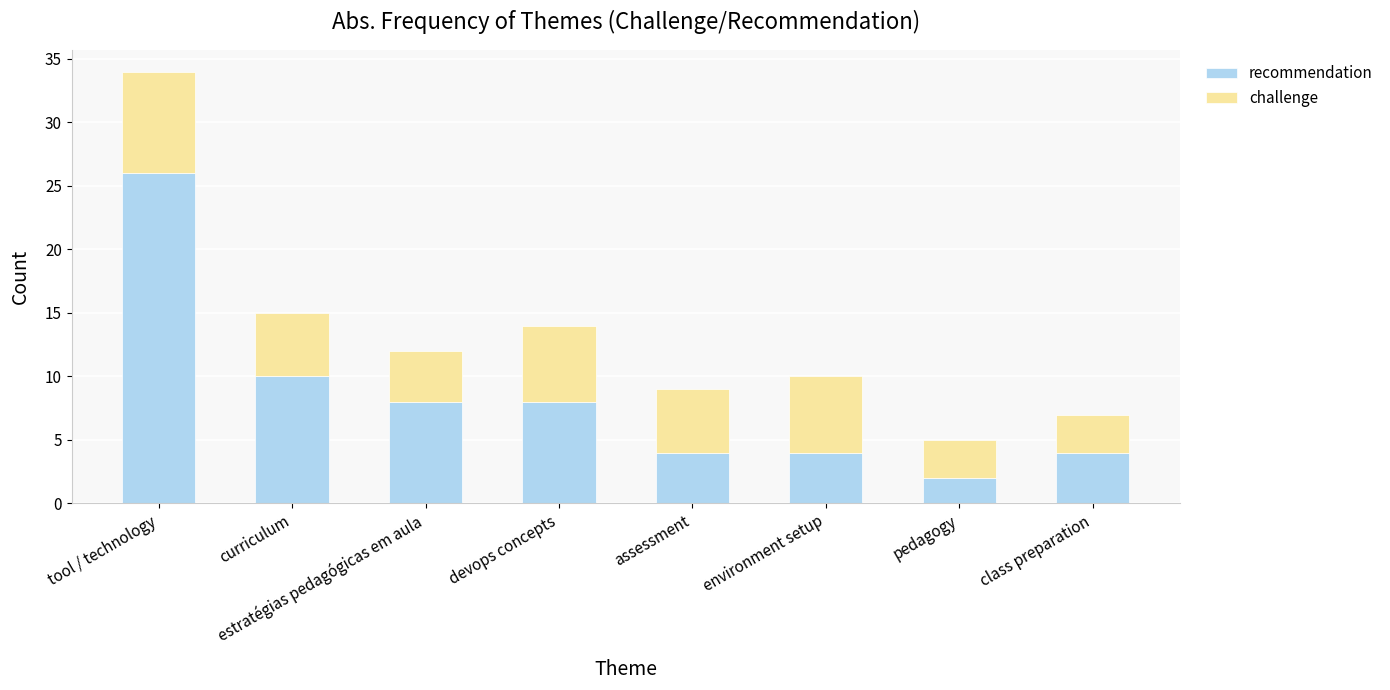

What is the average value of the recommendation series?

8